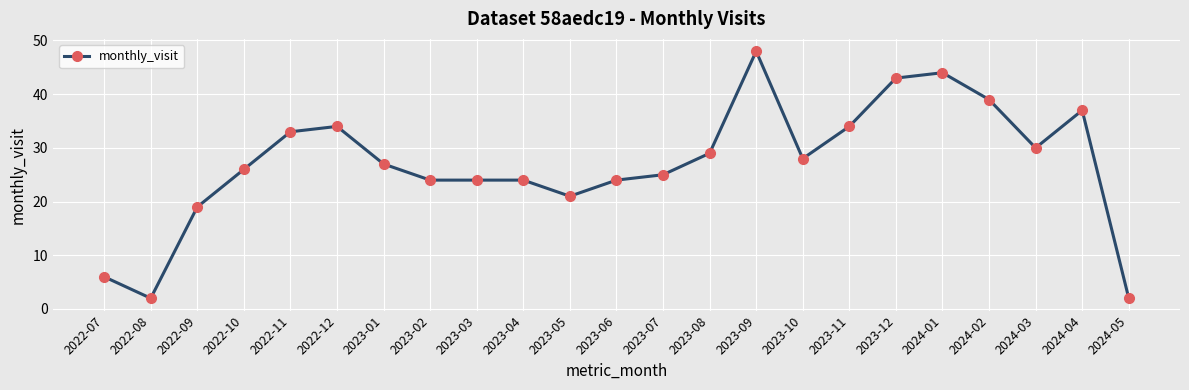

What is the sum of all values?

623